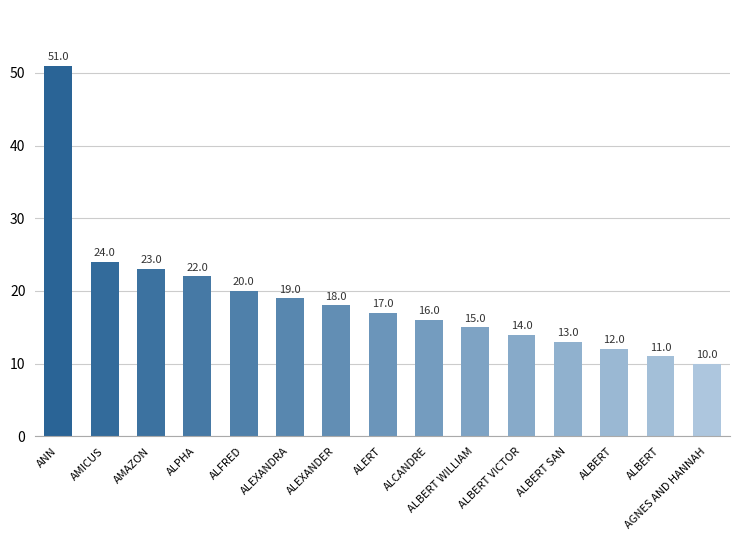

What is the greatest value displayed?

51